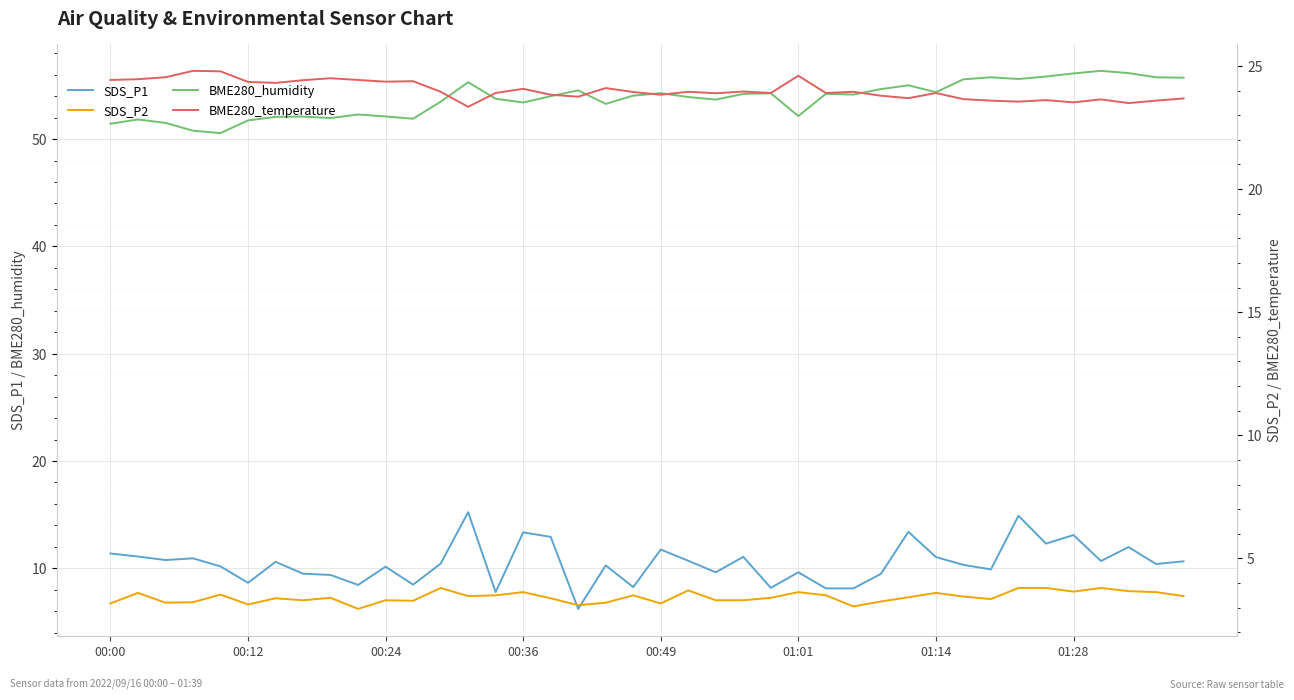

At which category does the chart reach its minimum across all series?

9